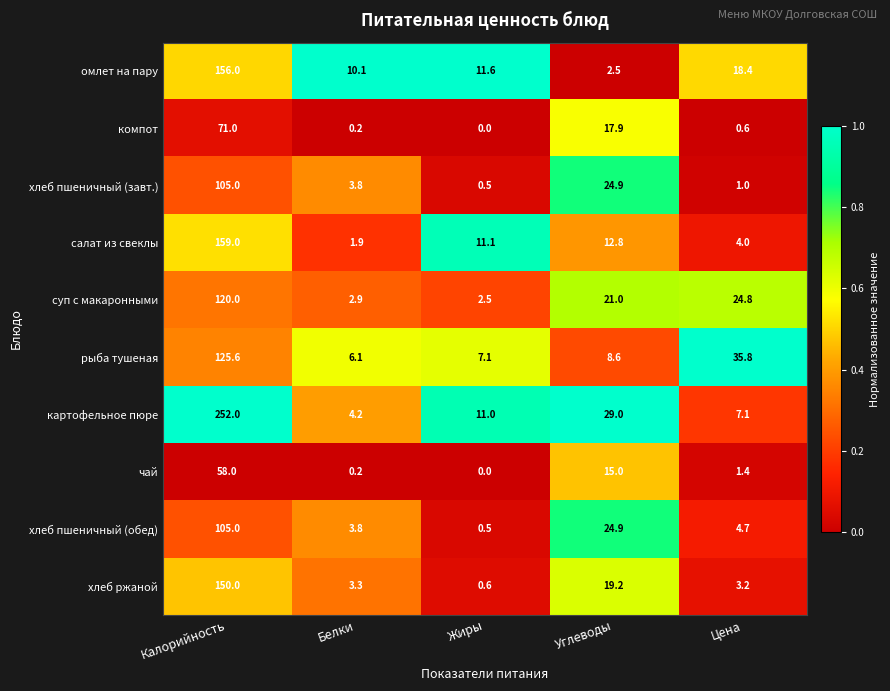

What is the average value of the компот series?

17.9